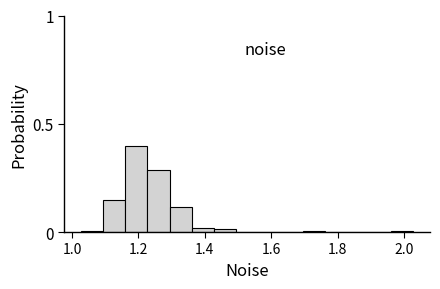

Around what value on the x-axis is the tallest bar? Give the approximate position of its centre, as read against the axis.

1.20